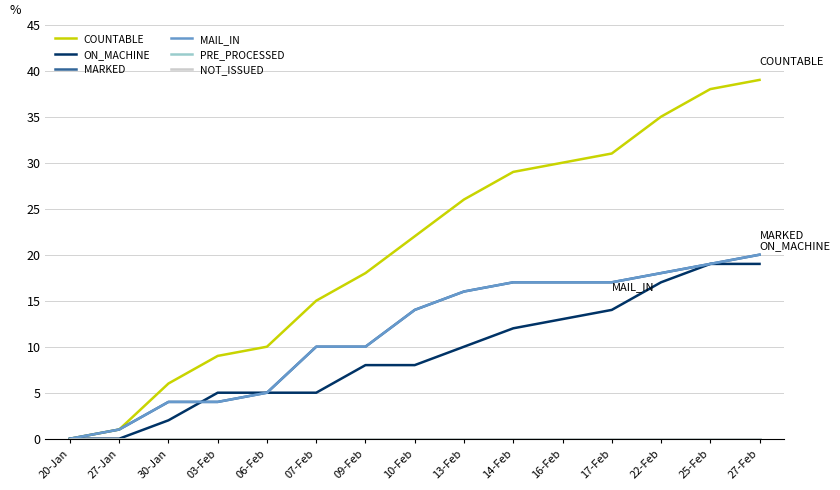

What is the difference between the second highest and second lowest values in the MARKED series?

18